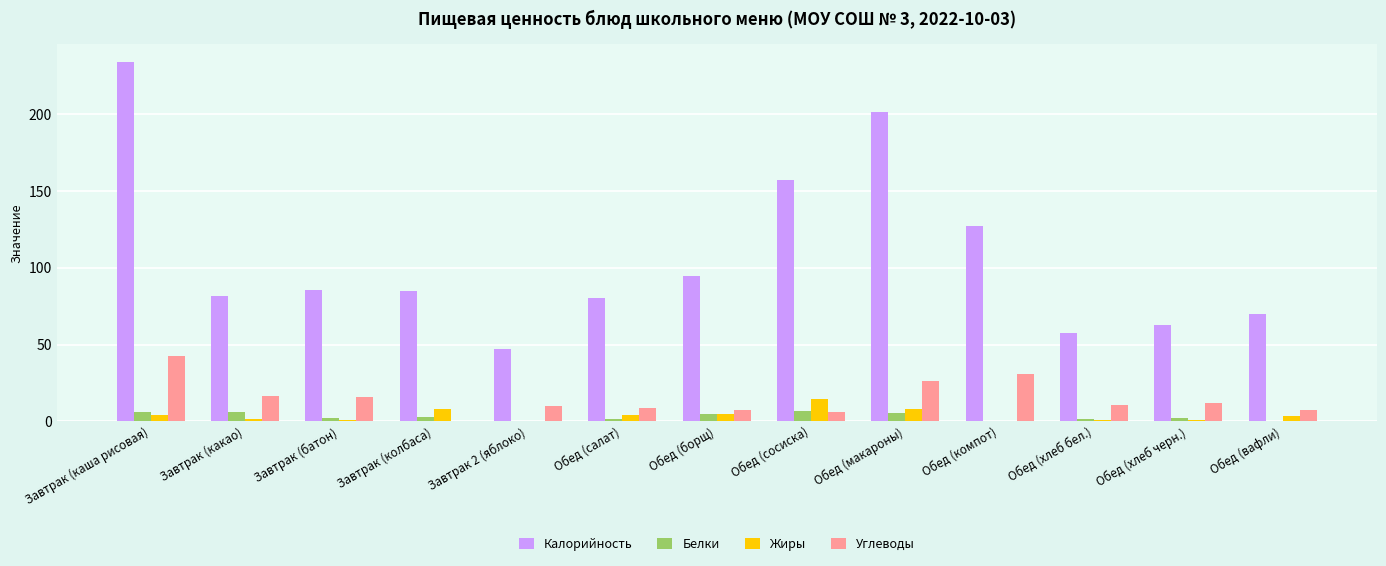

Are the bars horizontal?

No